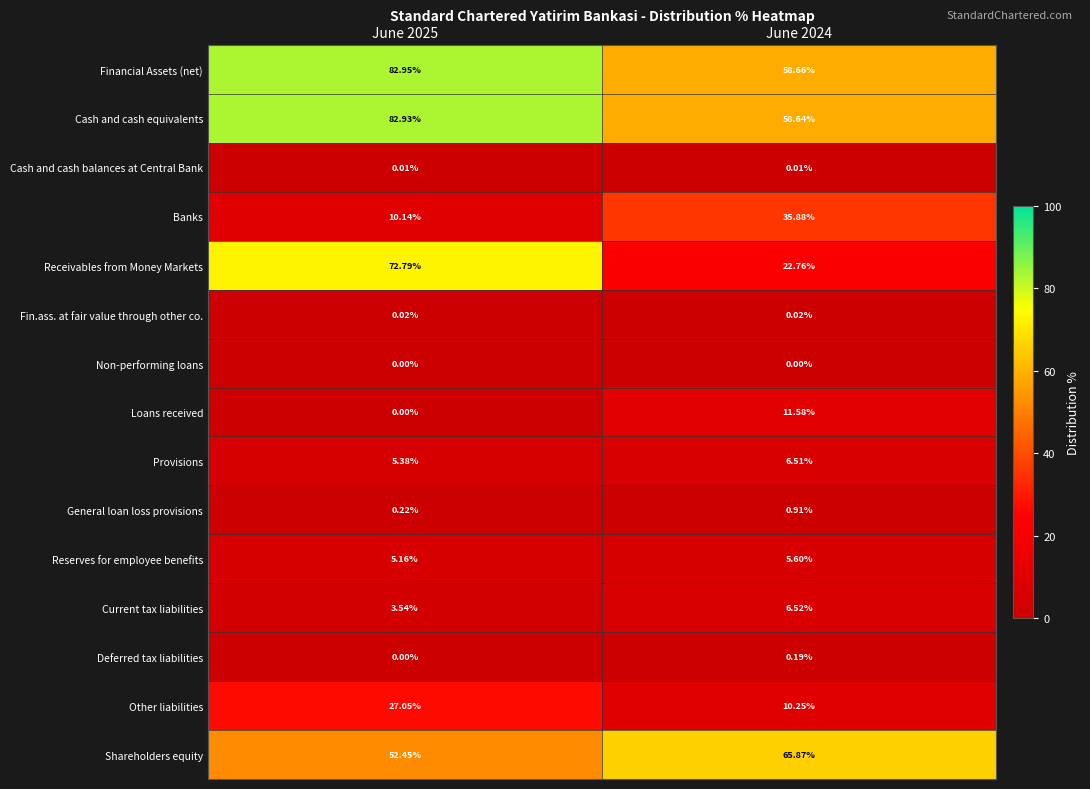

Which series has the widest spread of values?

Receivables from Money Markets